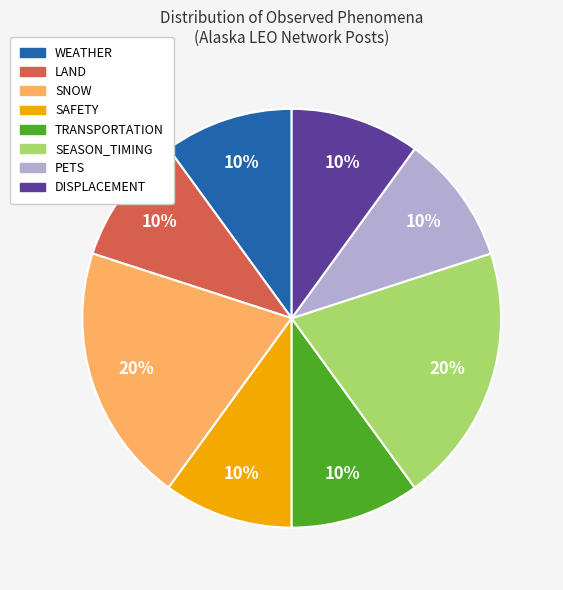

Is there any slice that represents more than half of the pie?

No